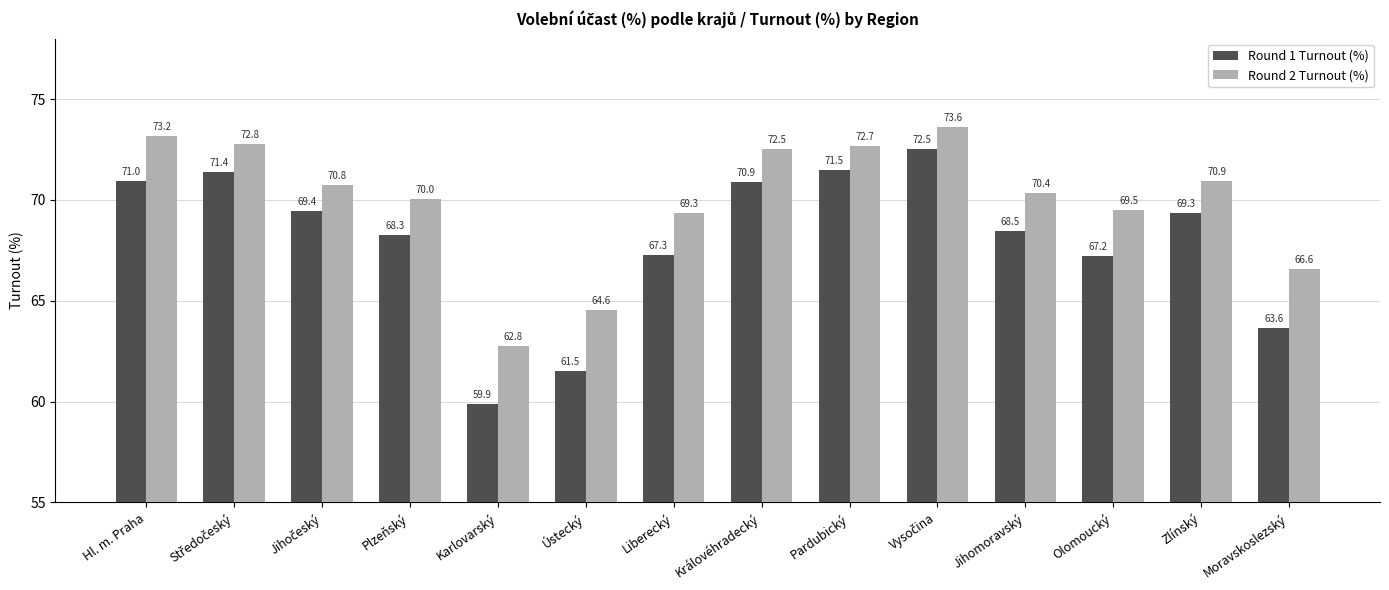

How many bars are there in total?

28